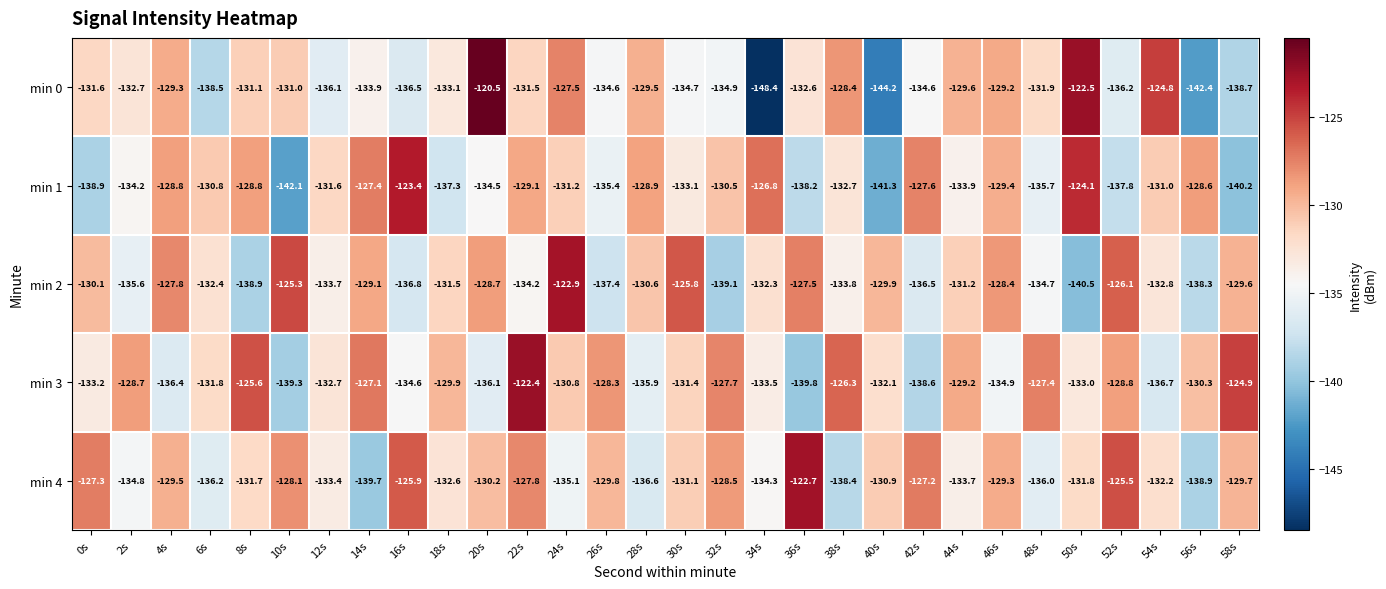

At 36s, list the series in order from smallest to largest.

min 3, min 1, min 0, min 2, min 4